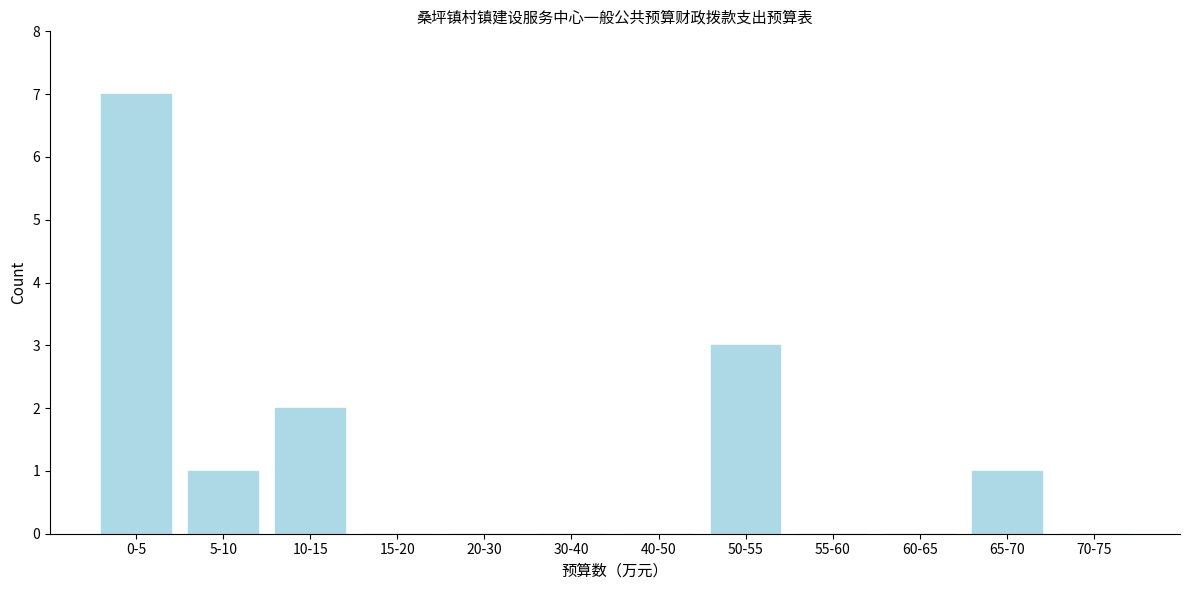

Reading left to right, list all the values displayed in this chart.

0-5=7	5-10=1	10-15=2	15-20=0	20-30=0	30-40=0	40-50=0	50-55=3	55-60=0	60-65=0	65-70=1	70-75=0